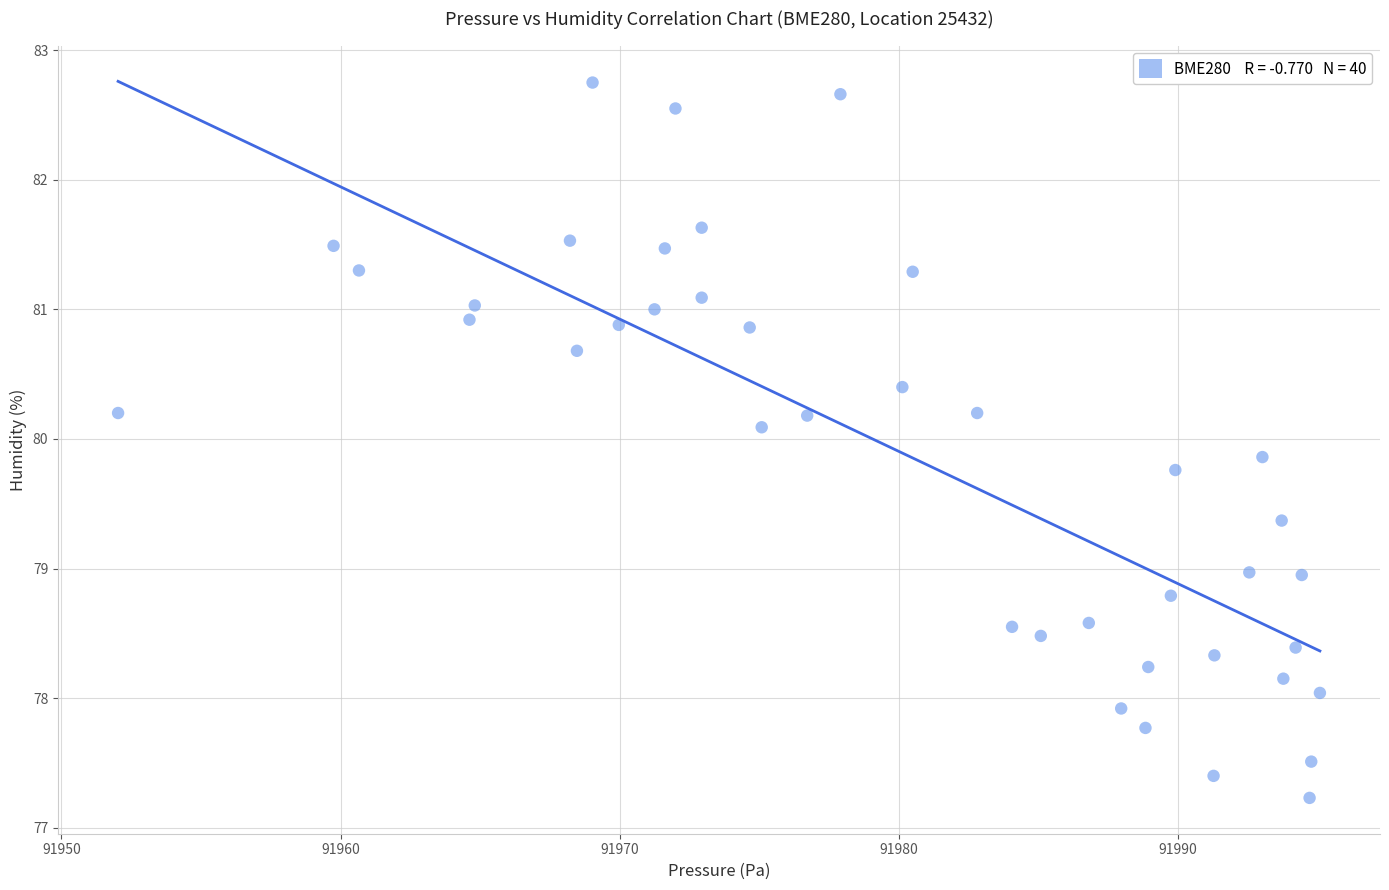

What is the range of X values (max minus min)?

43.1